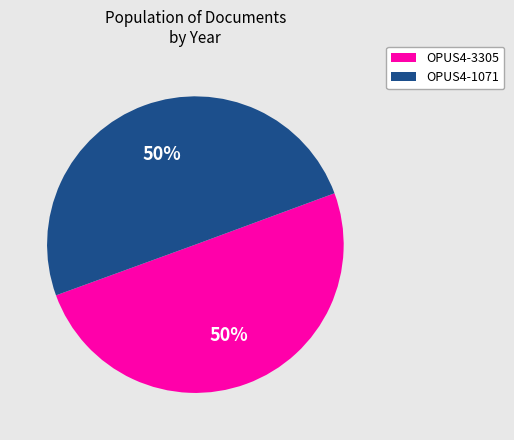

What percentage is the OPUS4-1071 slice, to the nearest percent?

50%